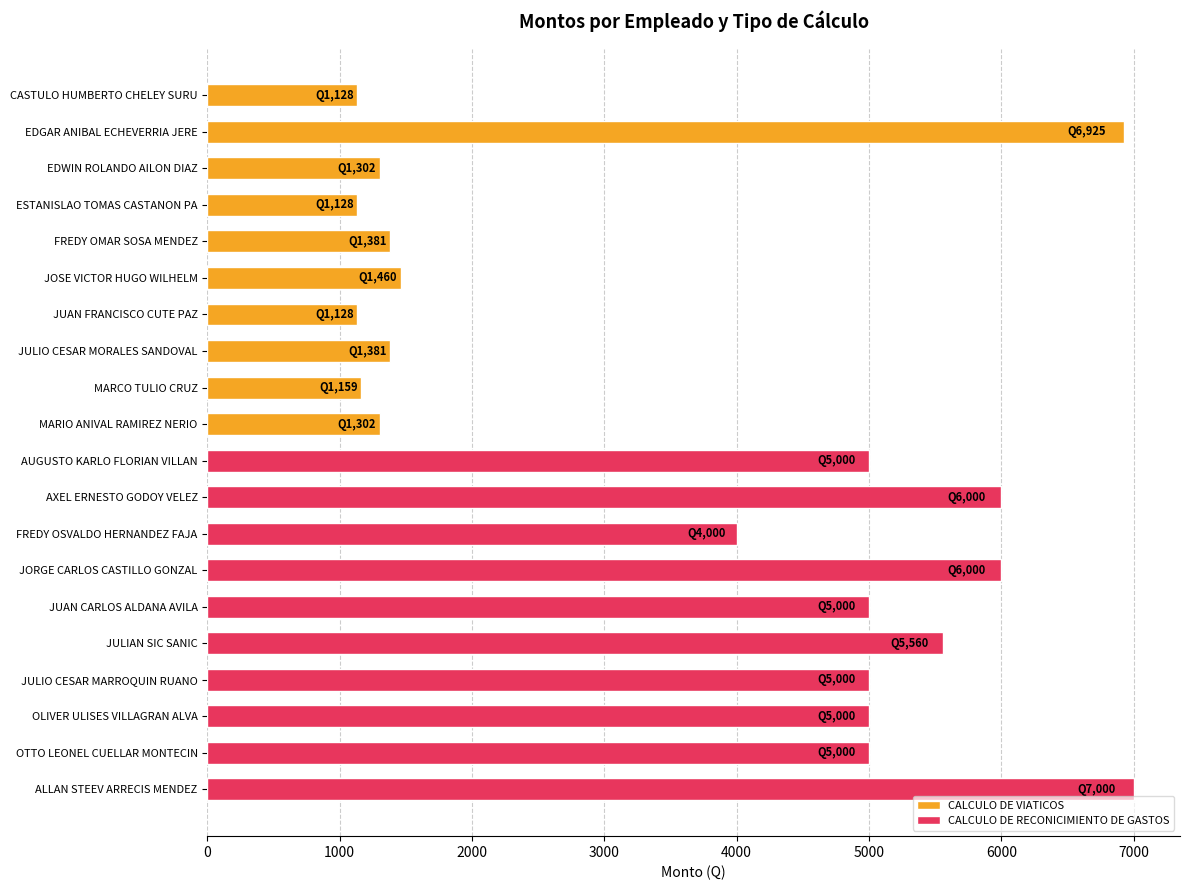

What is the value of the CALCULO DE VIATICOS bar at the 1st from the left?

1128